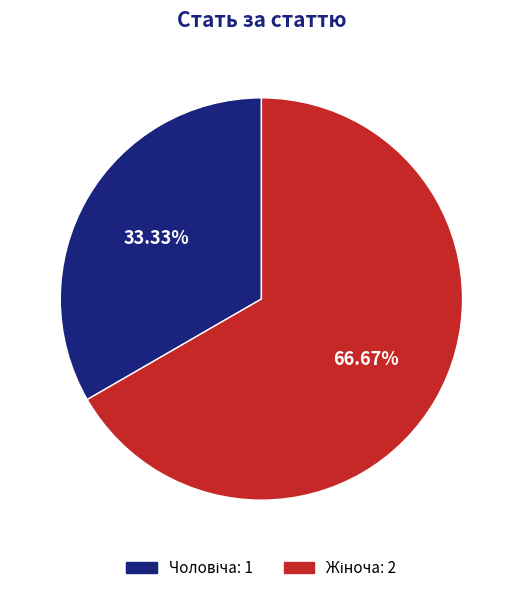

Is there any slice that represents more than half of the pie?

Yes